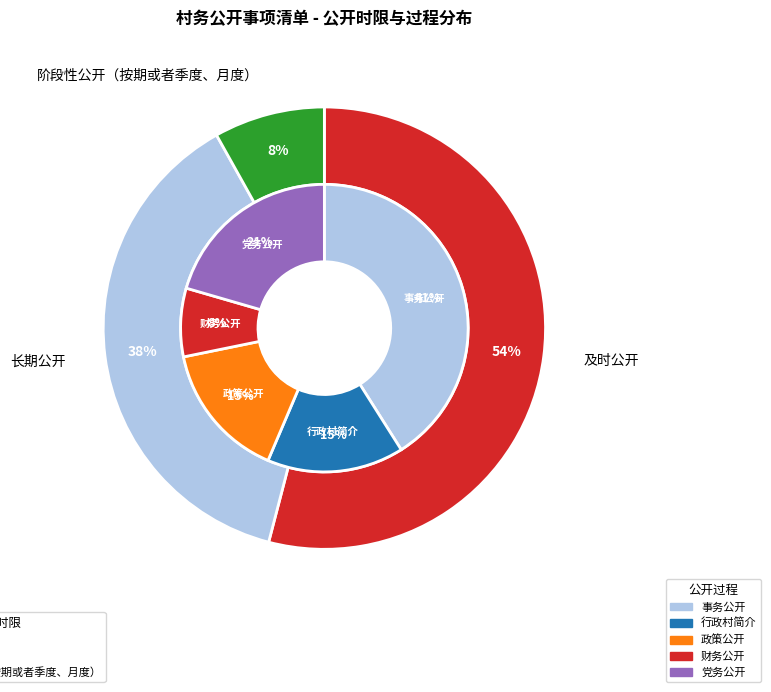

Between 及时公开 and 阶段性公开（按期或者季度、月度）, which is larger?

及时公开